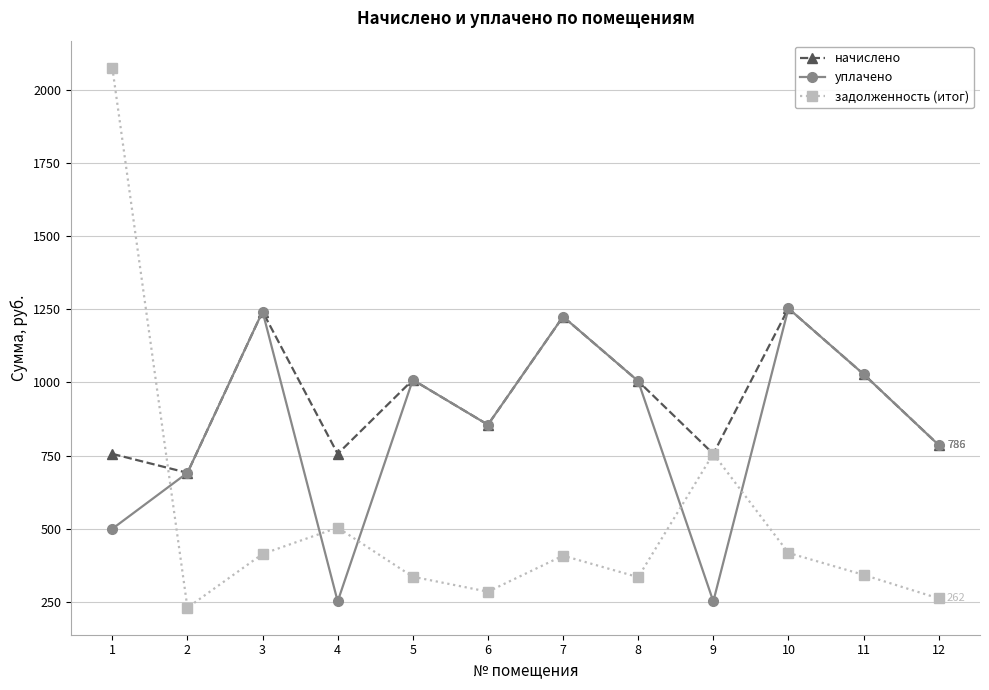

Which series ends up on top after the final intersection of уплачено and задолженность (итог)?

уплачено